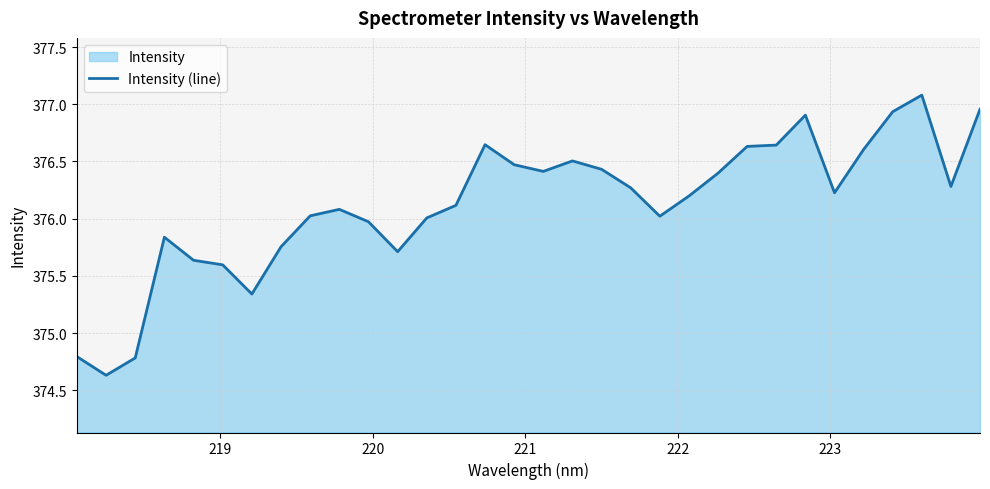

Reading left to right, what are all the values shown in this chart?

374.8	374.6	374.8	375.8	375.6	375.6	375.3	375.8	376.0	376.1	376.0	375.7	376.0	376.1	376.6	376.5	376.4	376.5	376.4	376.3	376.0	376.2	376.4	376.6	376.6	376.9	376.2	376.6	376.9	377.1	376.3	377.0